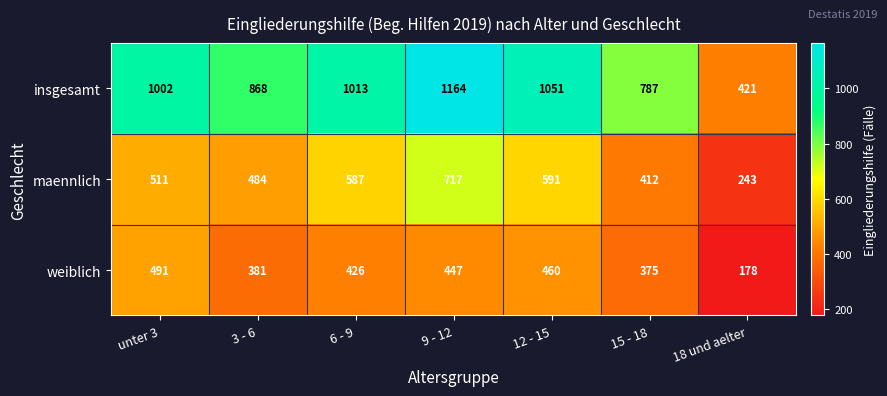

List the series in order of their peak value, lowest first.

weiblich, maennlich, insgesamt